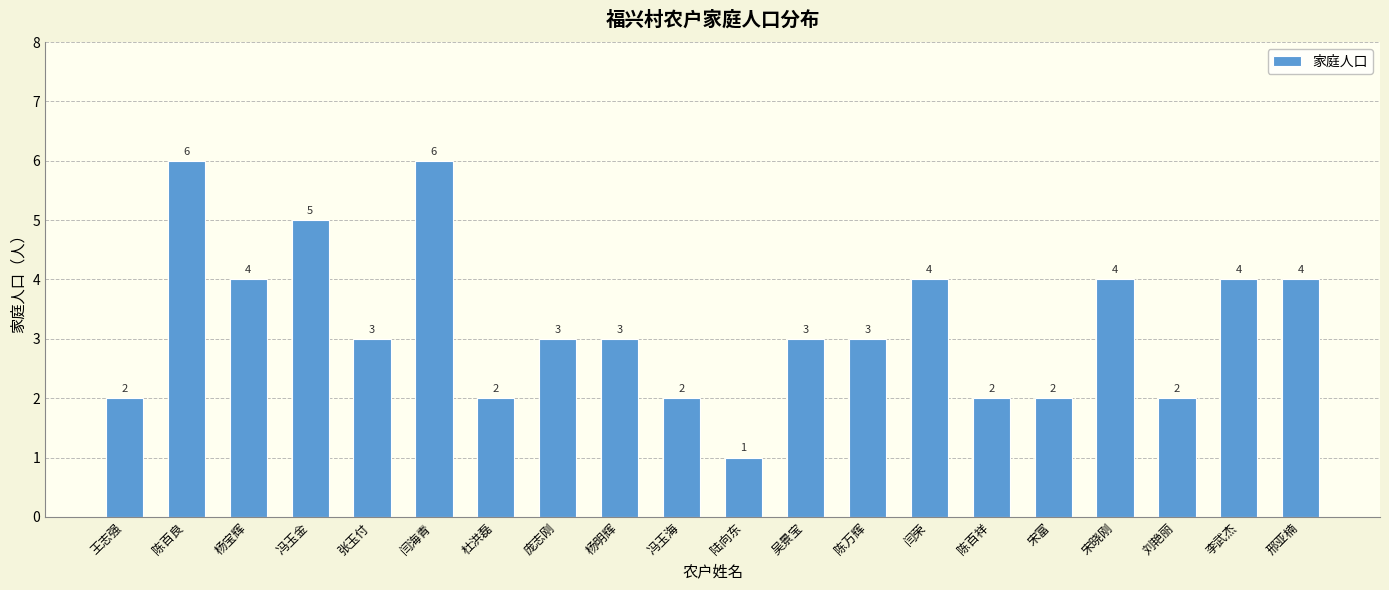

Between 陈百祥 and 陆向东, which is larger?

陈百祥